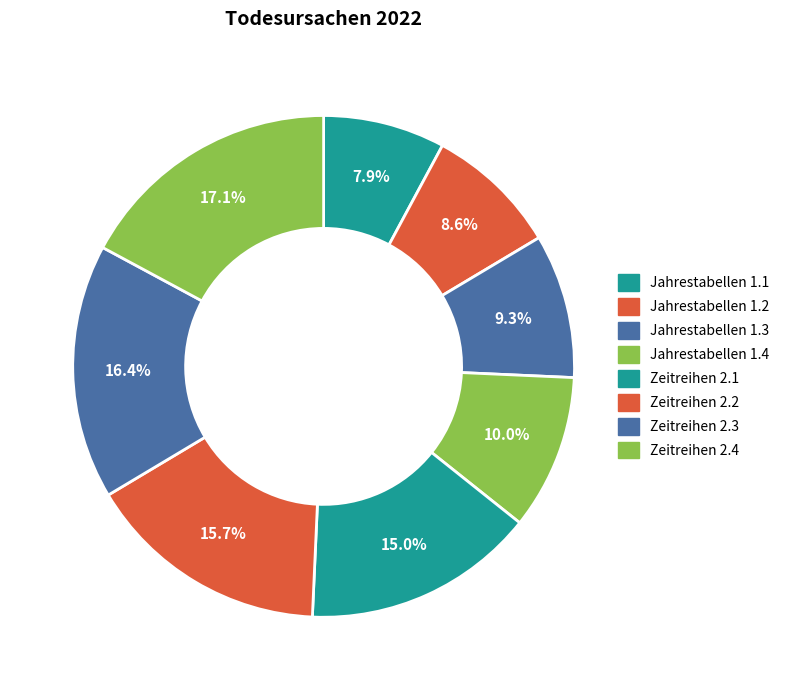

How many segments does this pie chart have?

8